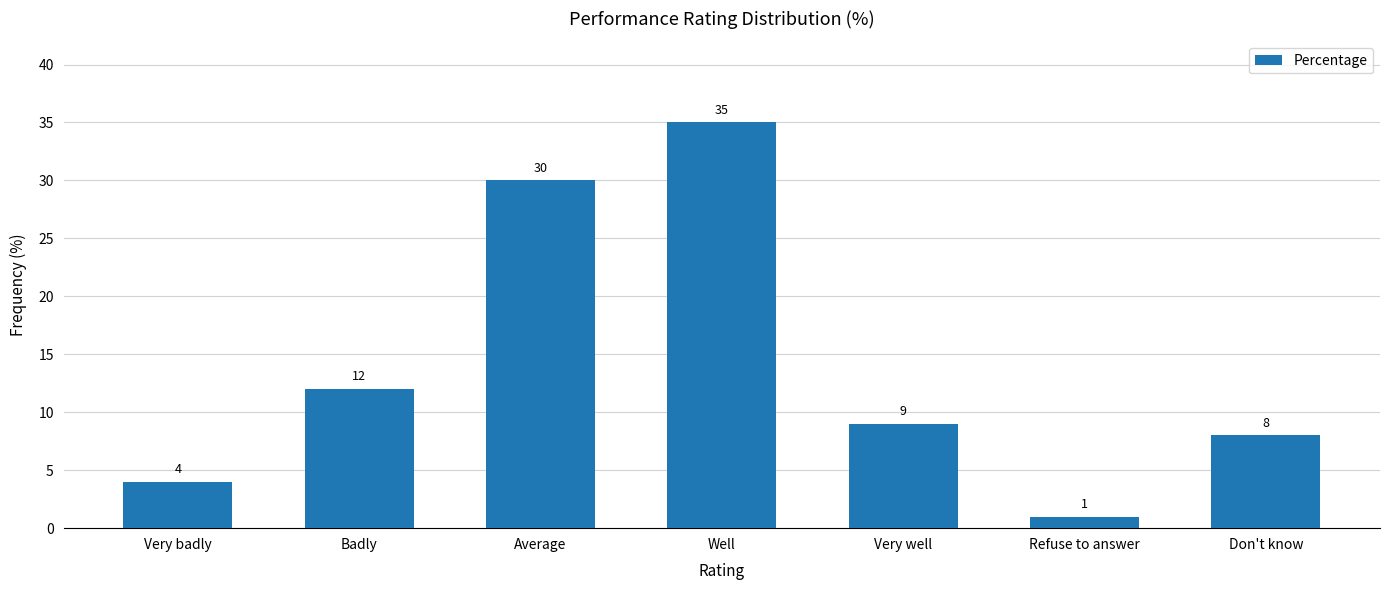

What is the difference between the second highest and second lowest values?

26